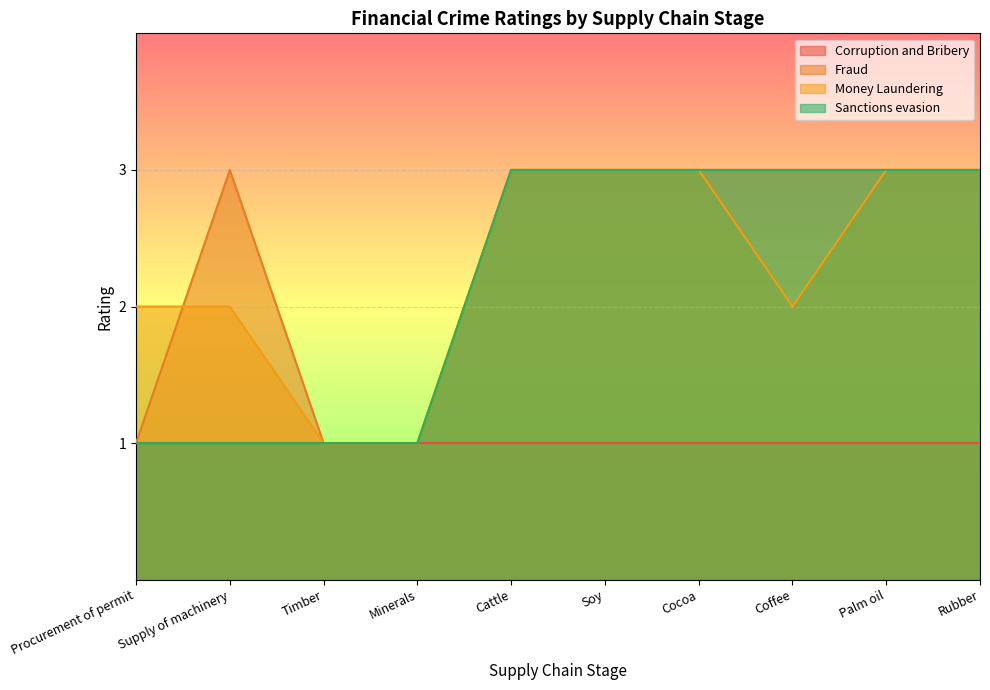

What is the sum of the Sanctions evasion values at Cattle and Timber?

4